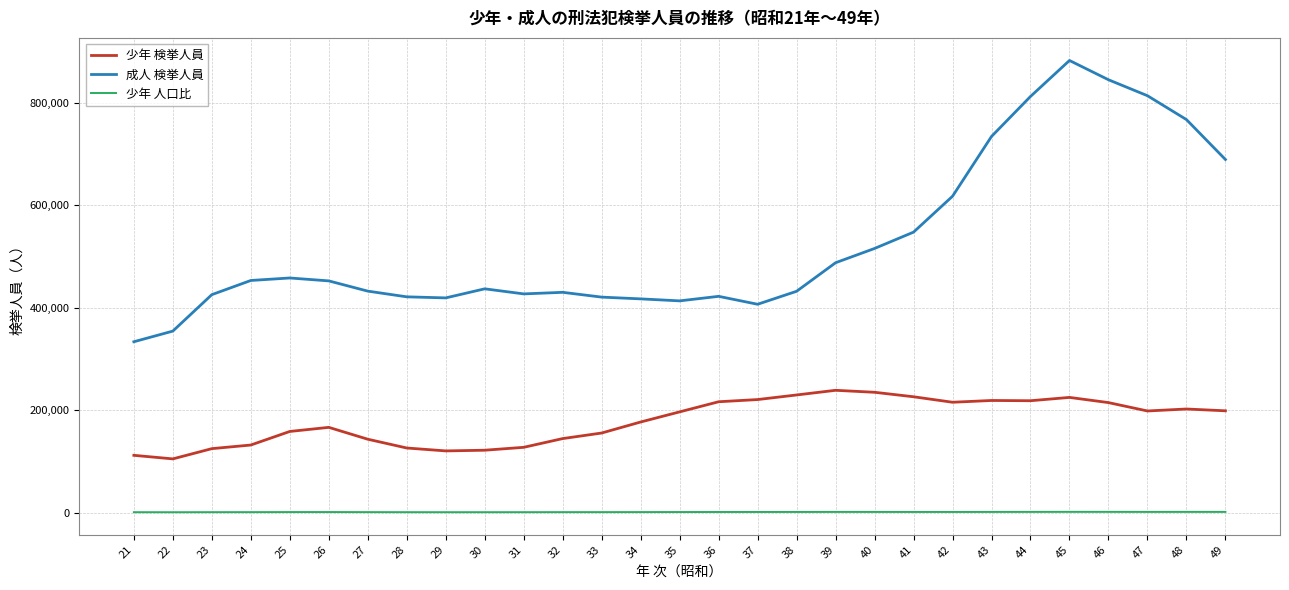

Which series has the widest spread of values?

成人 検挙人員